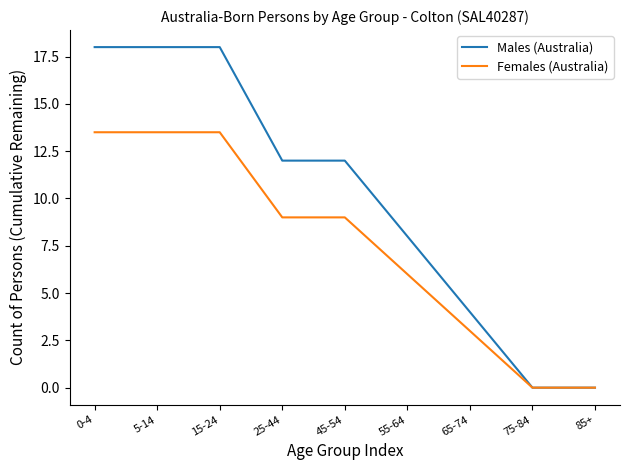

What are all the series names shown in the legend?

Males (Australia), Females (Australia)